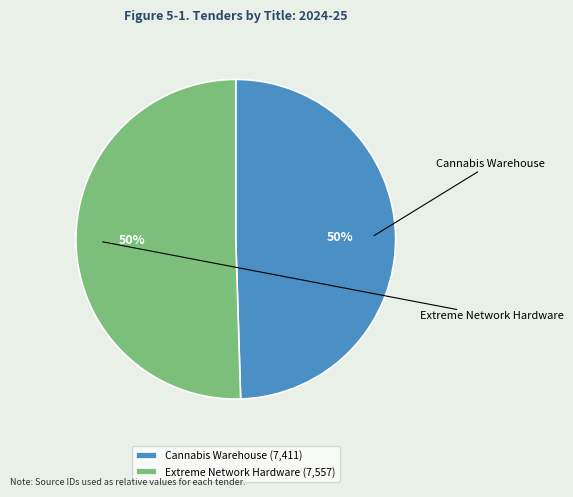

Which category has the biggest portion of the pie?

Extreme Network Hardware